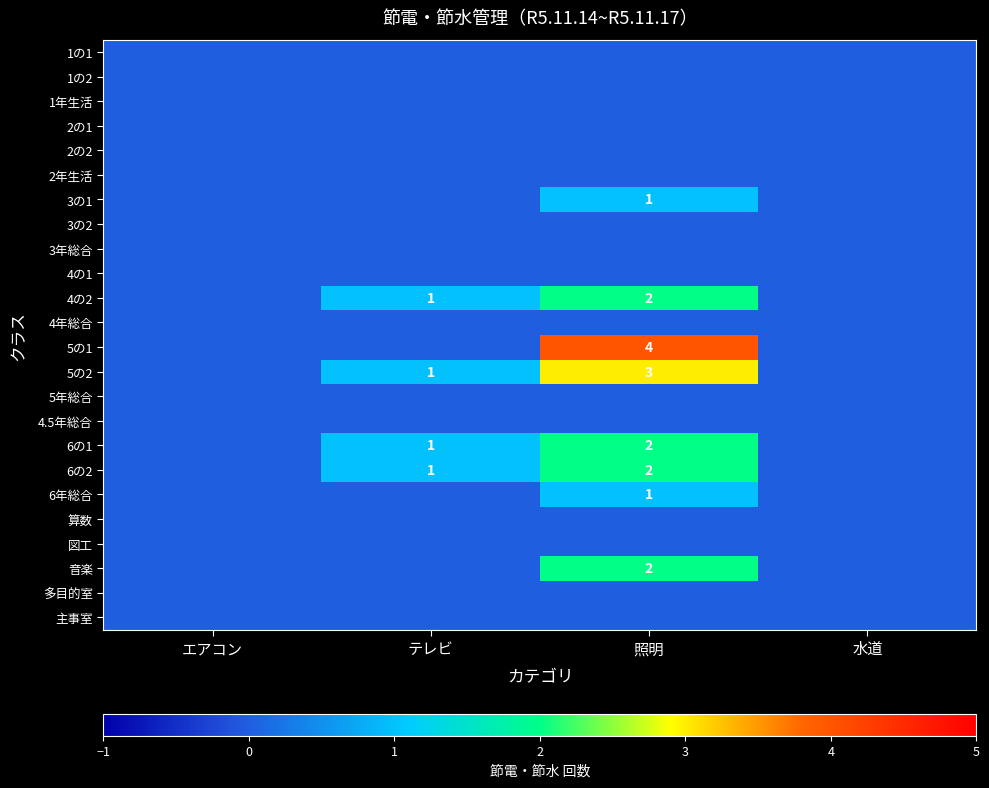

Which category has the lowest value across all series?

エアコン